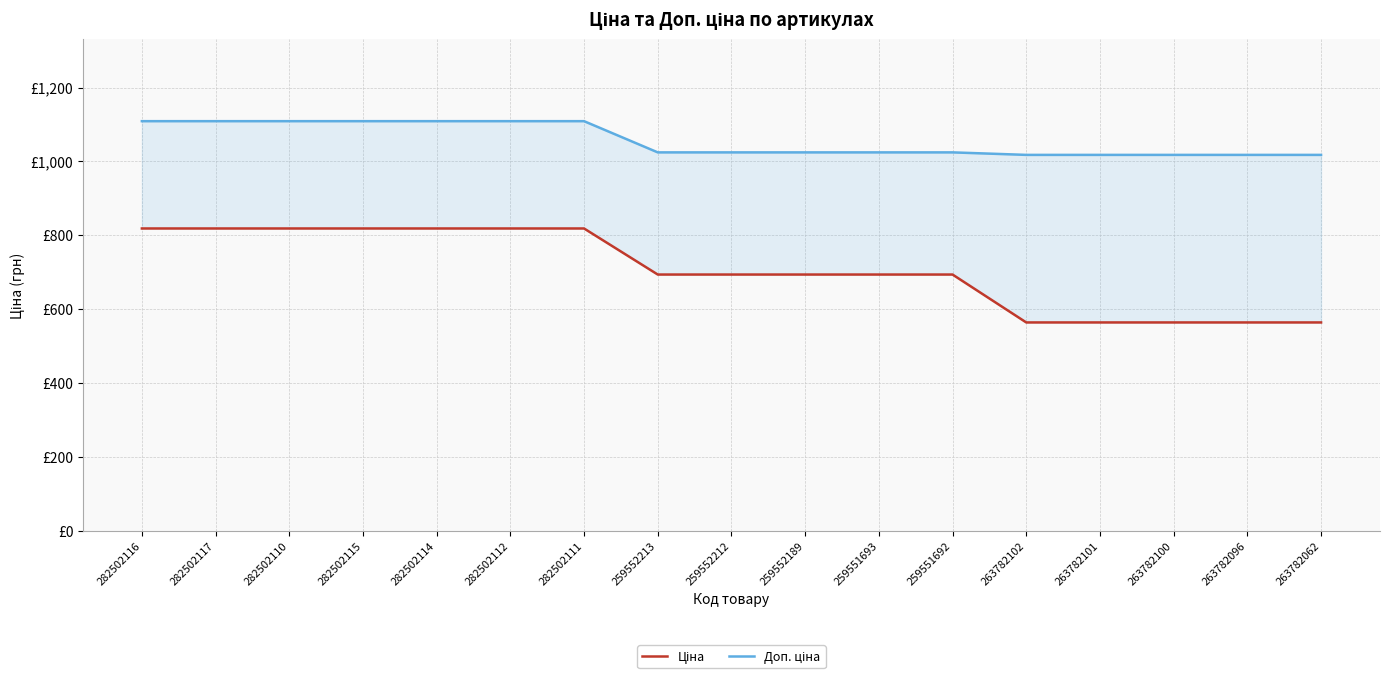

Rank the categories by Ціна value from lowest to highest.

263782102, 263782101, 263782100, 263782096, 263782062, 259552213, 259552212, 259552189, 259551693, 259551692, 282502116, 282502117, 282502110, 282502115, 282502114, 282502112, 282502111